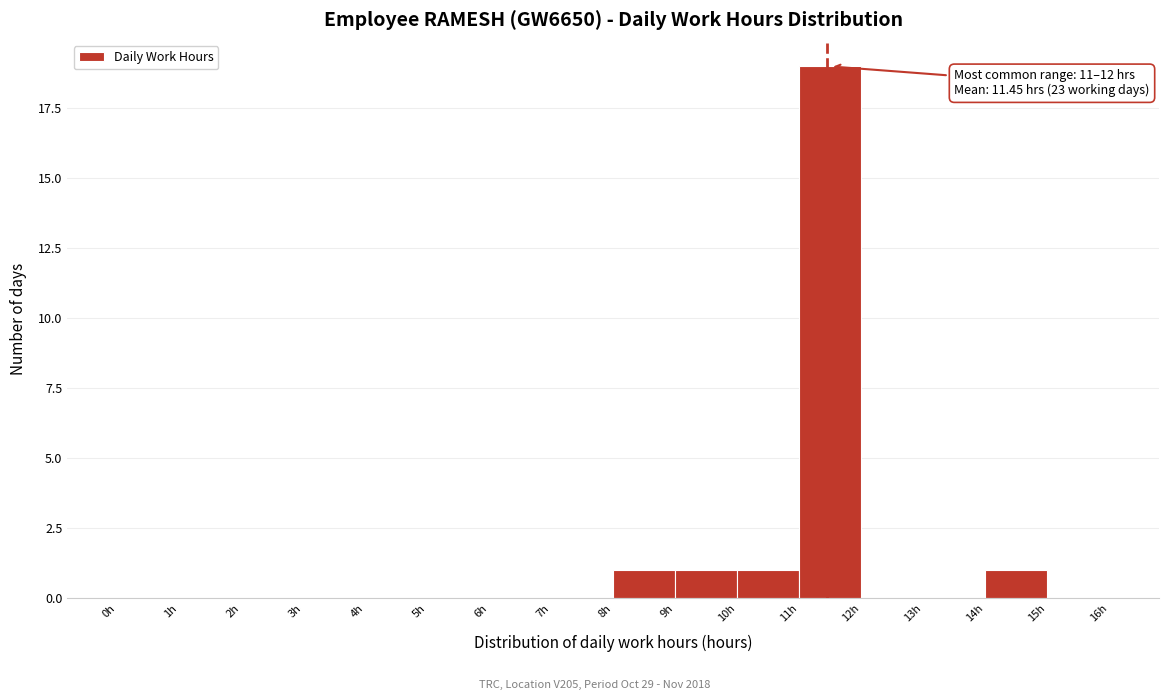

Over which range of the x-axis is the bar tallest?

11 to 12